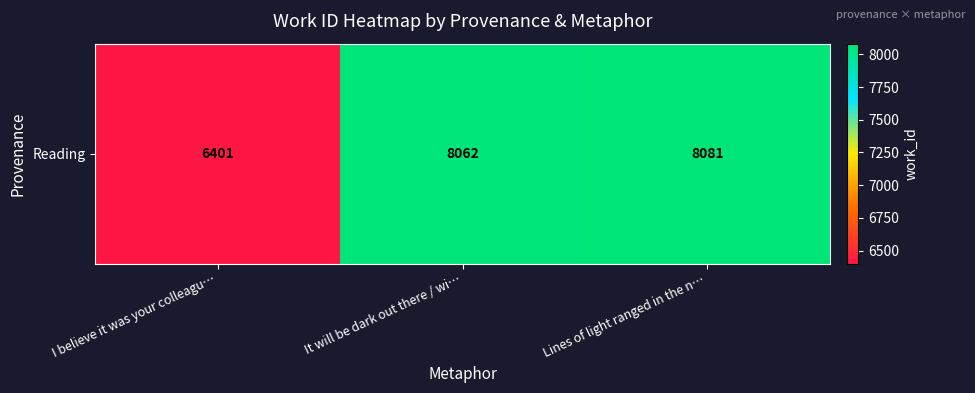

Count the number of values greater than 8062.

1